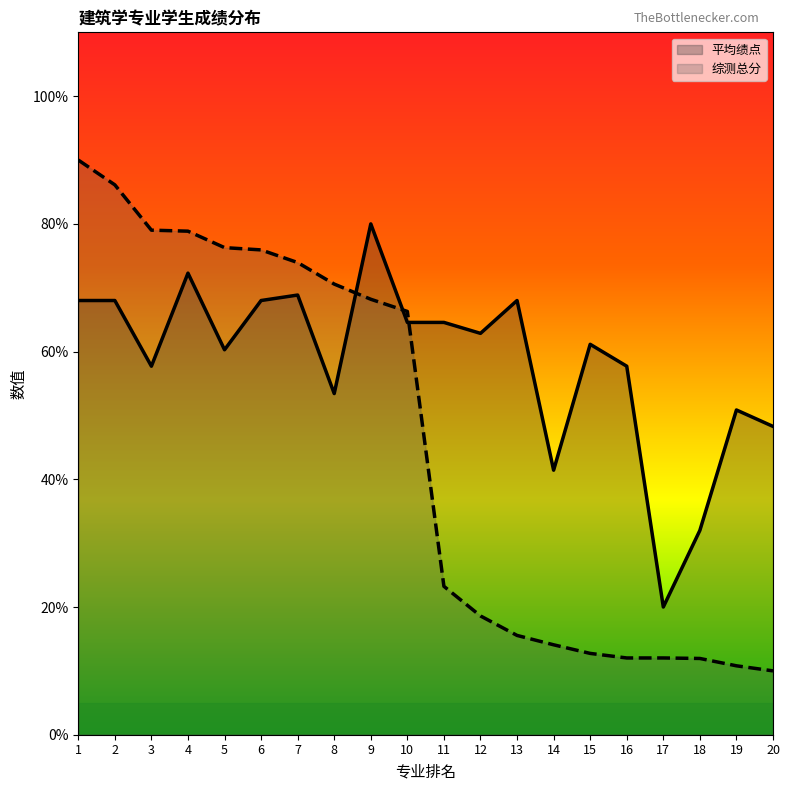

How many categories are shown in the chart?

20